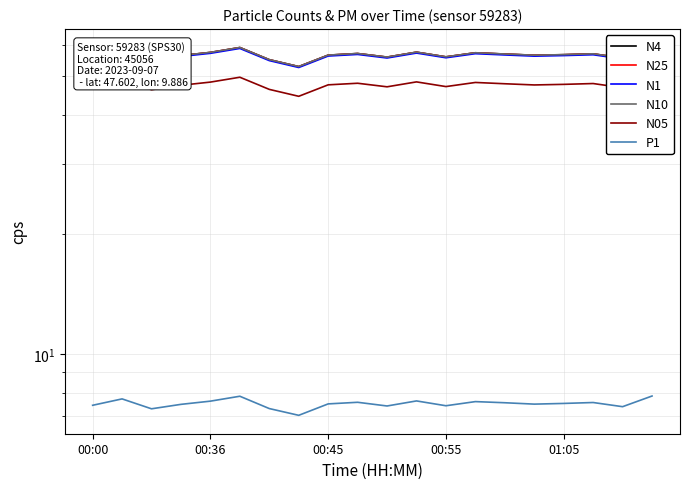

What is the minimum value for N10?

52.9